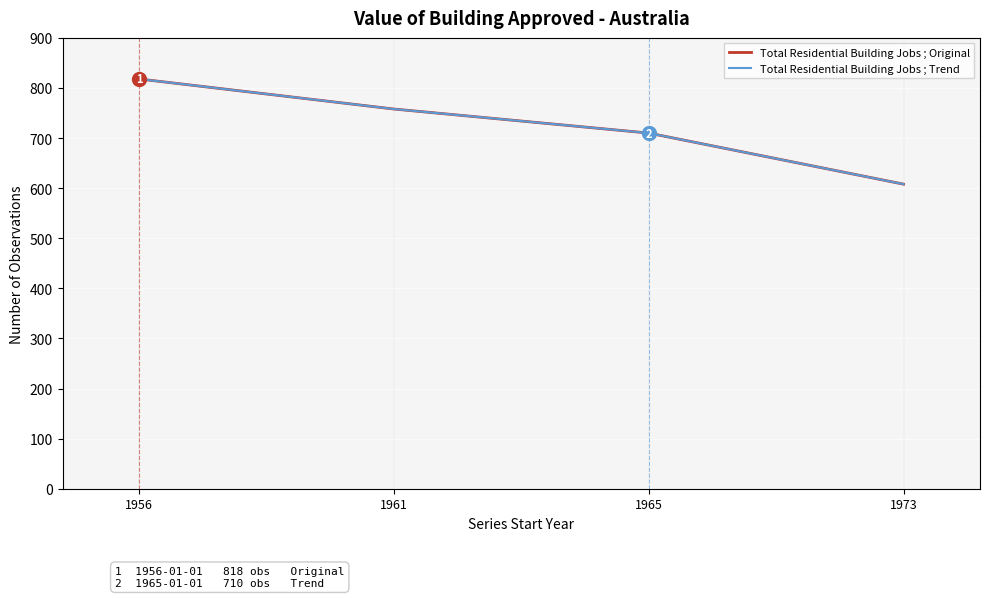

The Total Residential Building Jobs ; Original series shows 1034 at 1973. True or false?

False